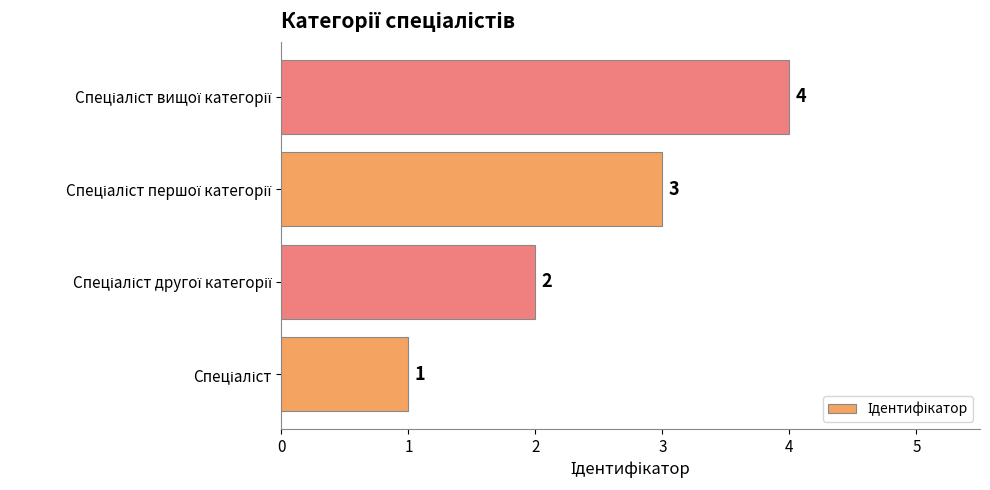

How many bars are there in total?

4